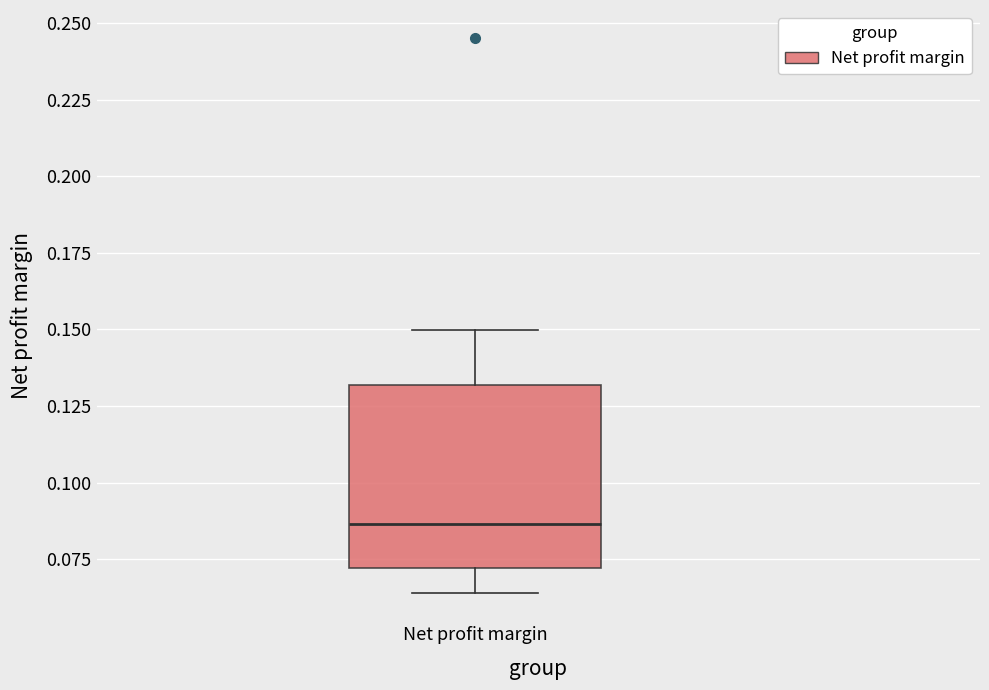

Transcribe this box plot: give where the median line is, the range the box spans, and where the two whiskers end, as read against the y-axis. The values are not printed on the chart, so give them approximately, as read against the axis.

median 0.085, box 0.070 to 0.130, whiskers 0.065 to 0.150